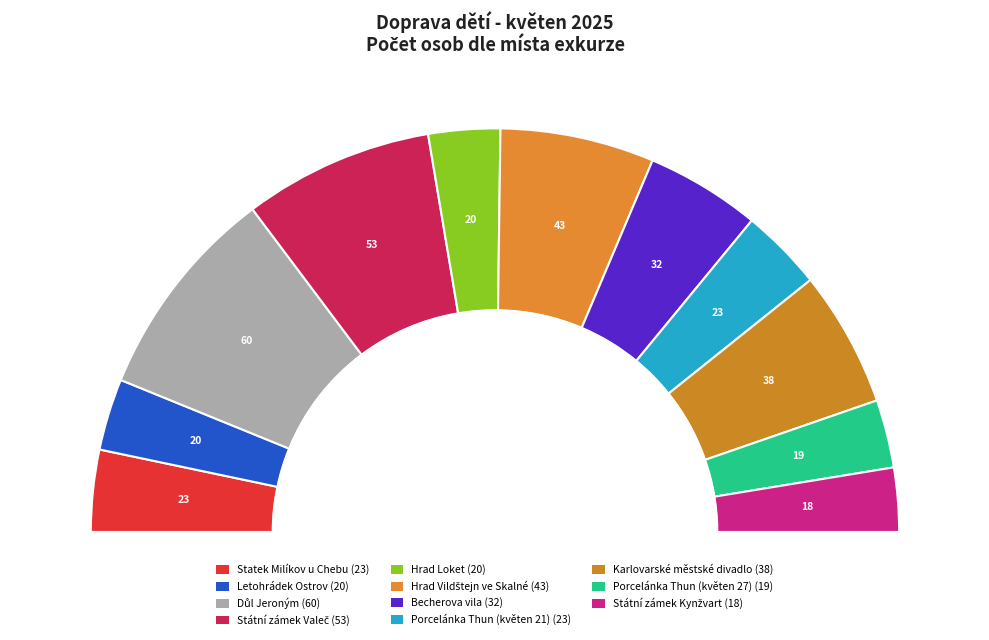

To the nearest percent, what percentage of the pie is Statek Milíkov u Chebu?

7%